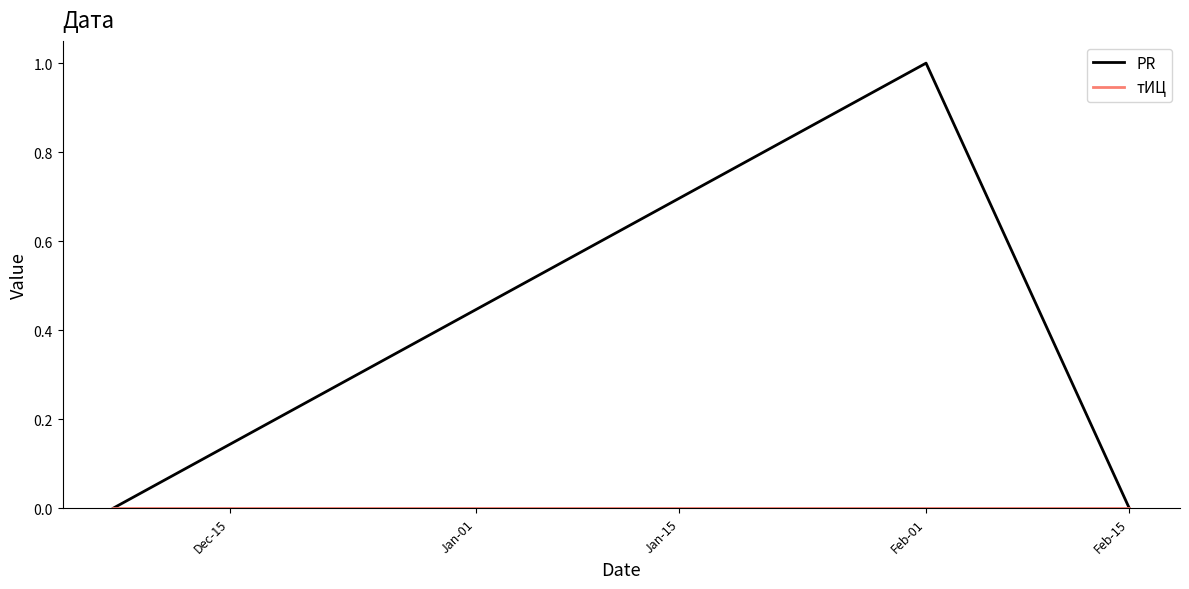

Which series has the largest total across all categories?

PR